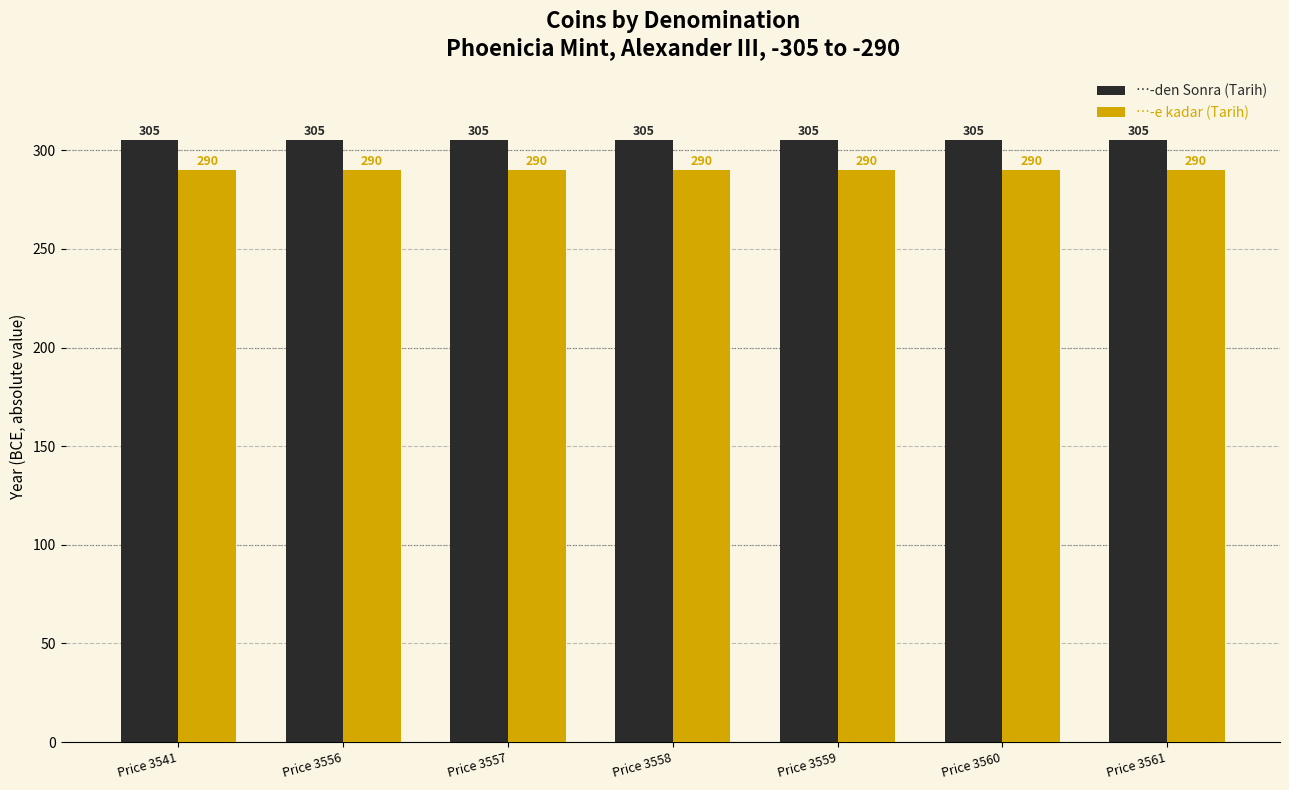

How many bars are there in total?

14